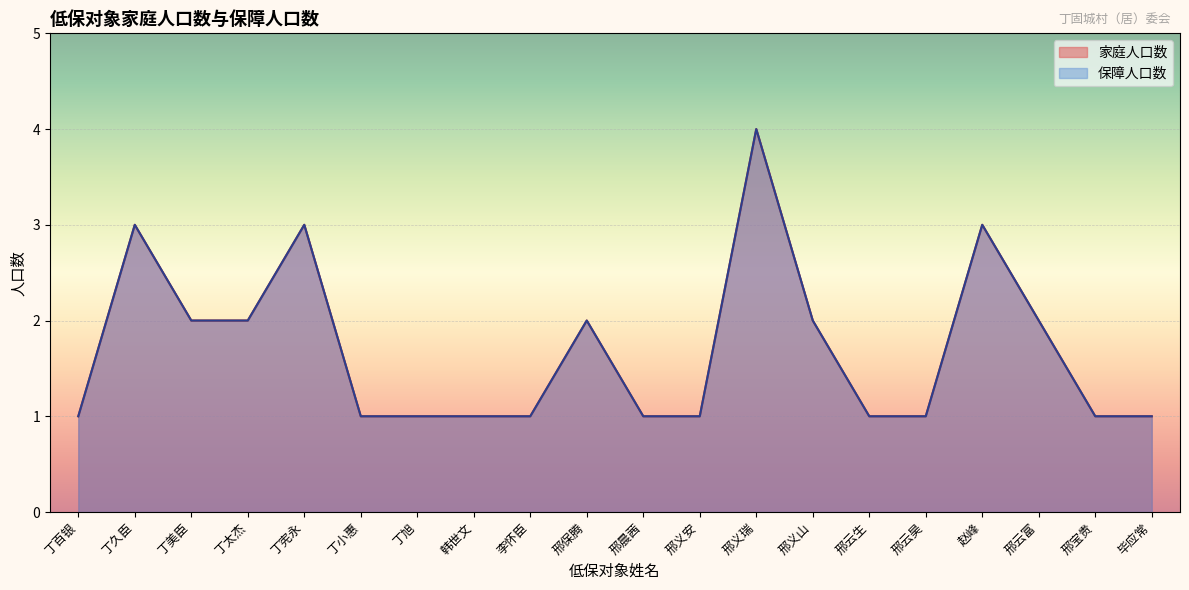

Is the value of 保障人口数 at 丁旭 greater than the value of 家庭人口数 at 丁美臣?

No